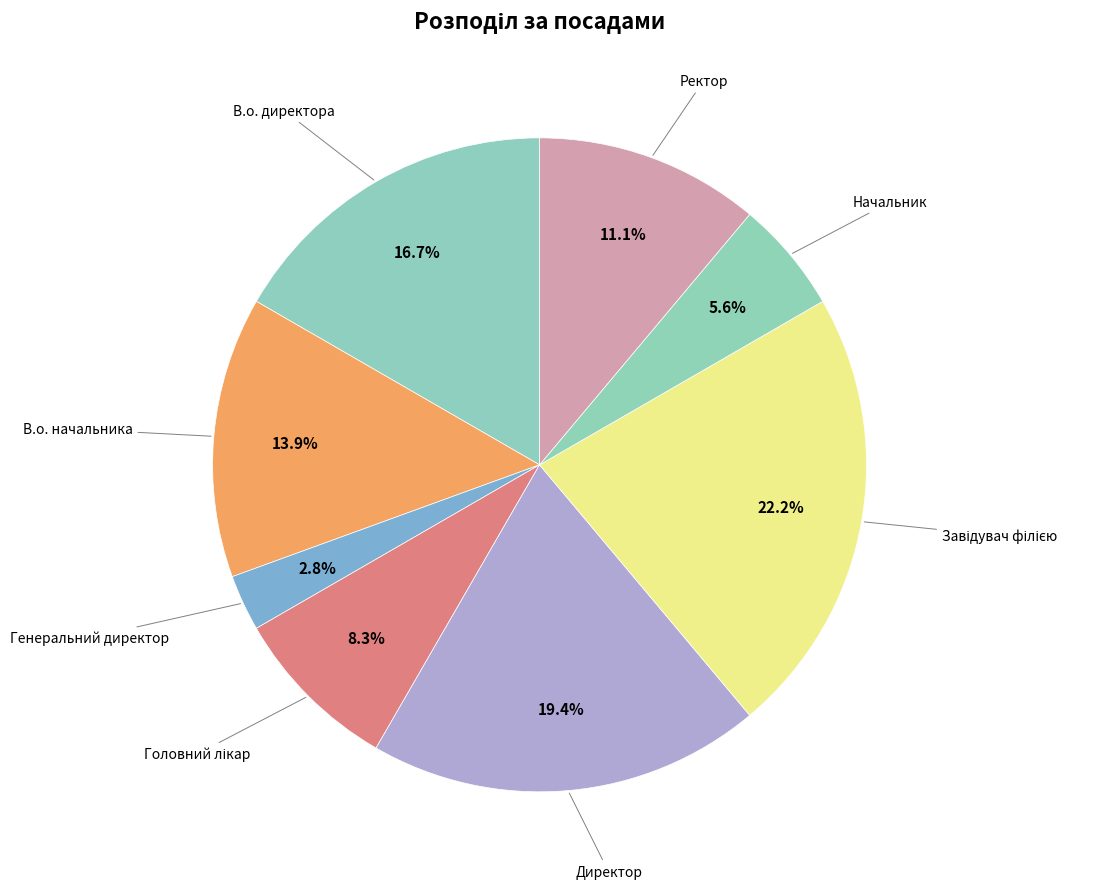

How many slices are in this pie chart?

8